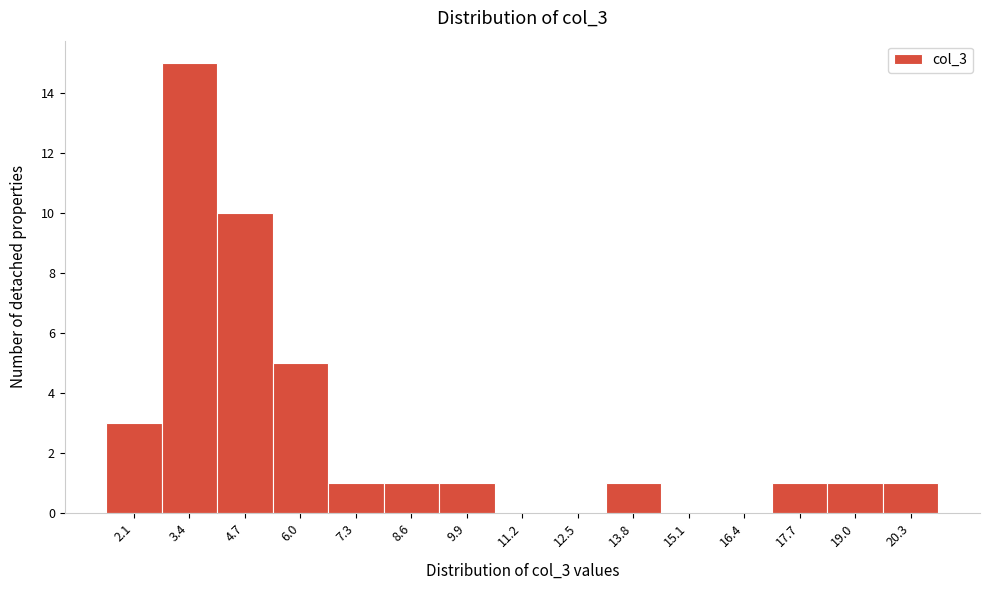

Reading left to right, extract all data points from this chart.

2.1=3	3.4=15	4.7=10	6.0=5	7.3=1	8.6=1	9.9=1	11.2=0	12.5=0	13.8=1	15.1=0	16.4=0	17.7=1	19.0=1	20.3=1